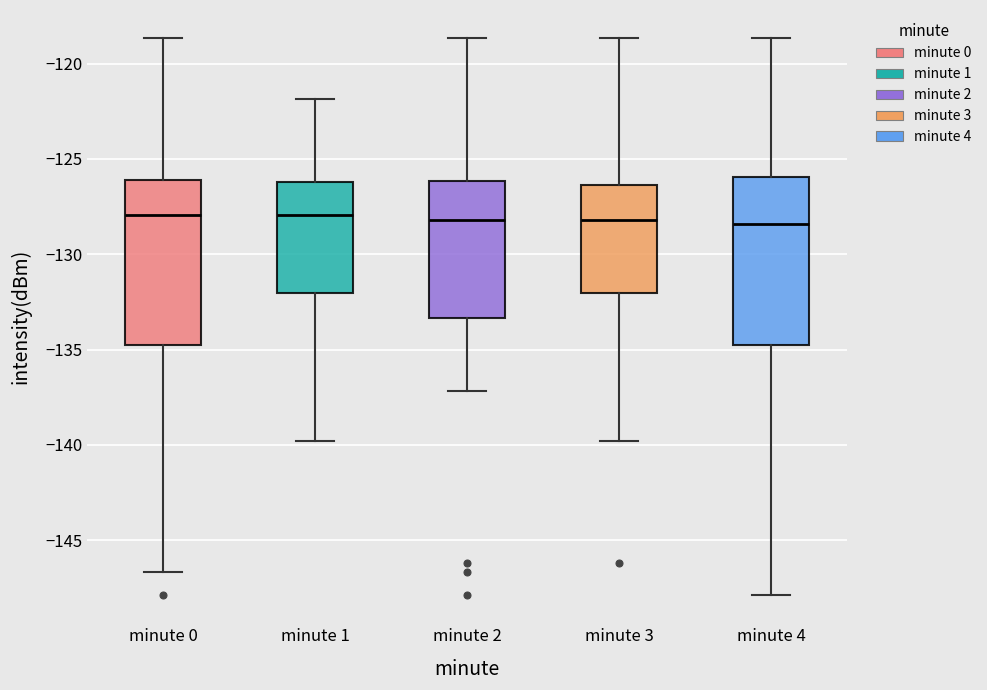

Reading left to right, transcribe this box plot: for each box, give where its median line is, the range the box spans, and where its two whiskers end, as read against the y-axis. The values are not printed on the chart, so give them approximately, as read against the axis.

minute 0: median -128.0, box -135.0 to -126.0, whiskers -146.5 to -118.5
minute 1: median -128.0, box -132.0 to -126.0, whiskers -140.0 to -122.0
minute 2: median -128.0, box -133.5 to -126.0, whiskers -137.0 to -118.5
minute 3: median -128.0, box -132.0 to -126.5, whiskers -140.0 to -118.5
minute 4: median -128.5, box -135.0 to -126.0, whiskers -148.0 to -118.5